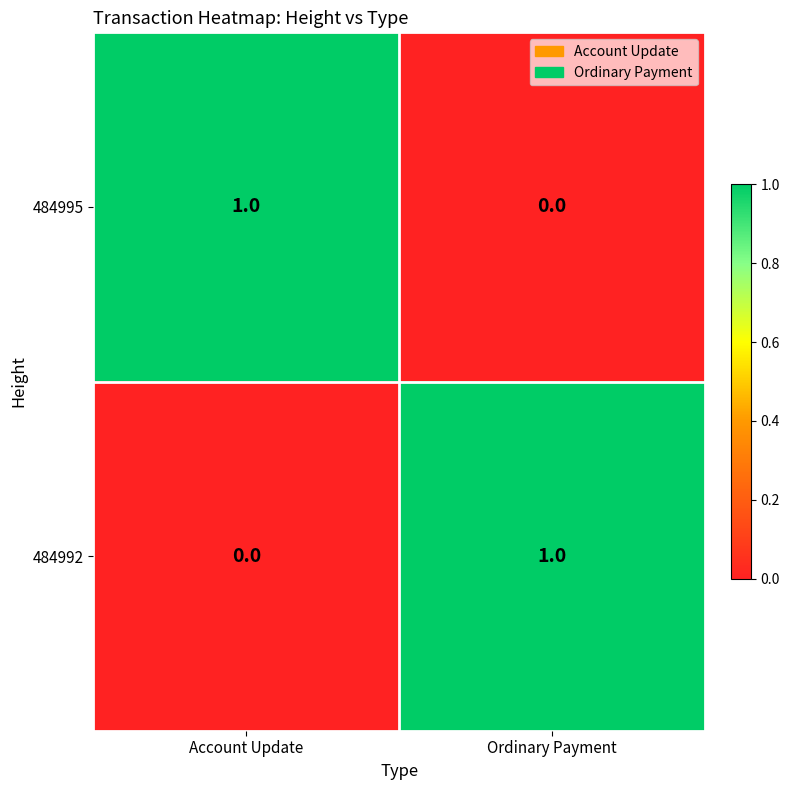

At which label does 484995 reach its peak?

Account Update